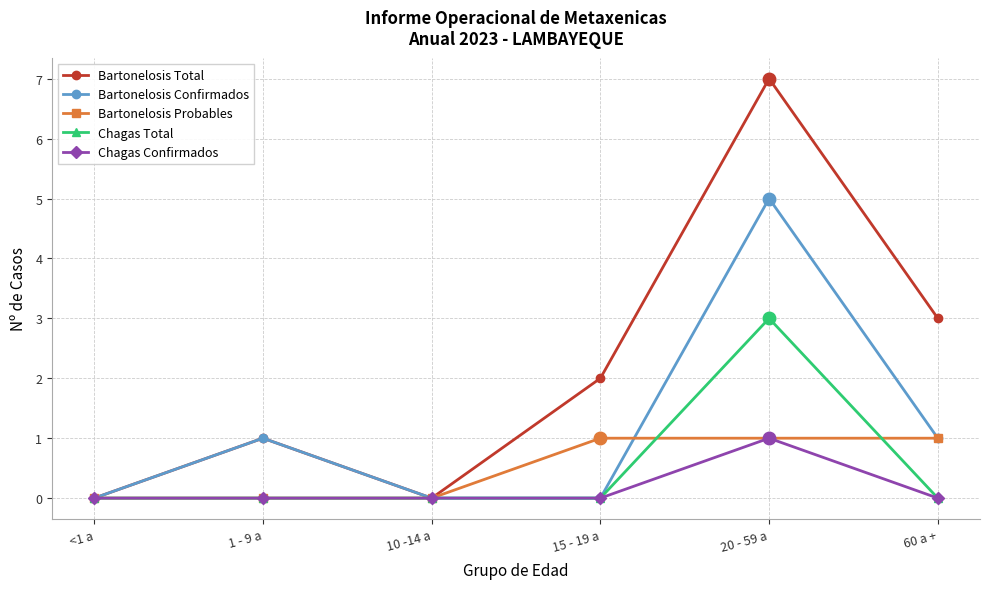

Reading left to right, transcribe all the data shown in this chart.

Bartonelosis Total: 0	1	0	2	7	3
Bartonelosis Confirmados: 0	1	0	0	5	1
Bartonelosis Probables: 0	0	0	1	1	1
Chagas Total: 0	0	0	0	3	0
Chagas Confirmados: 0	0	0	0	1	0